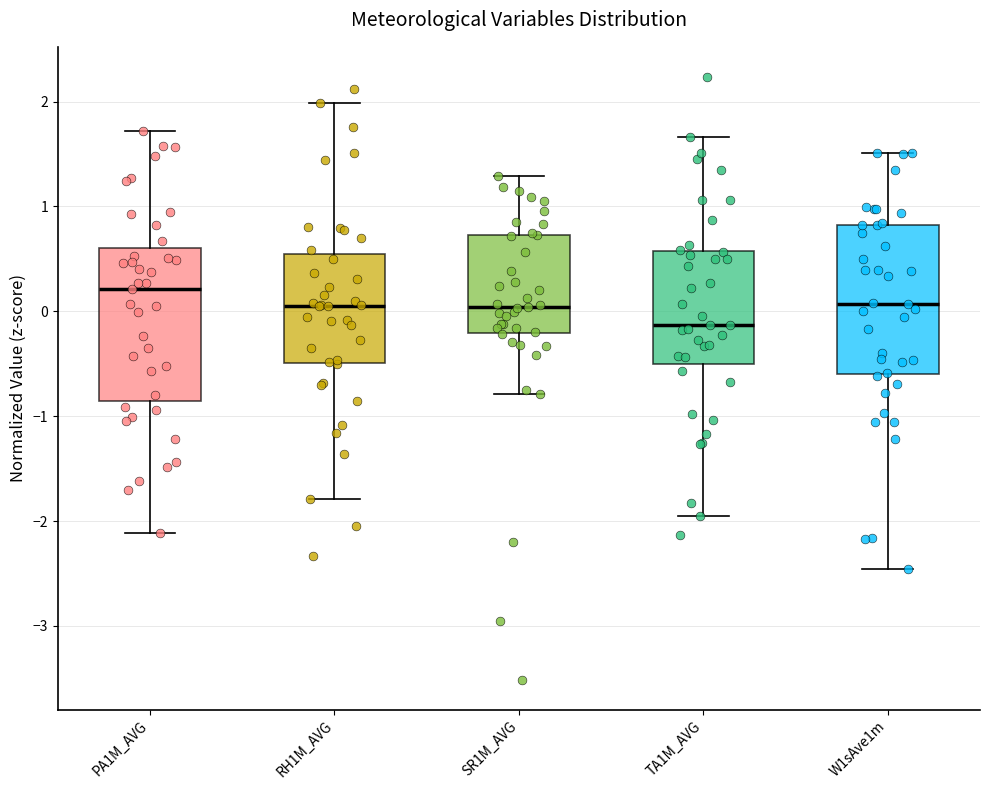

Reading left to right, transcribe this box plot: for each box, give where its median line is, the range the box spans, and where its two whiskers end, as read against the y-axis. The values are not printed on the chart, so give them approximately, as read against the axis.

PA1M_AVG: median 0.2, box -0.9 to 0.6, whiskers -2.1 to 1.7
RH1M_AVG: median 0.1, box -0.5 to 0.5, whiskers -1.8 to 2.0
SR1M_AVG: median 0.0, box -0.2 to 0.7, whiskers -0.8 to 1.3
TA1M_AVG: median -0.1, box -0.5 to 0.6, whiskers -2.0 to 1.7
W1sAve1m: median 0.1, box -0.6 to 0.8, whiskers -2.5 to 1.5